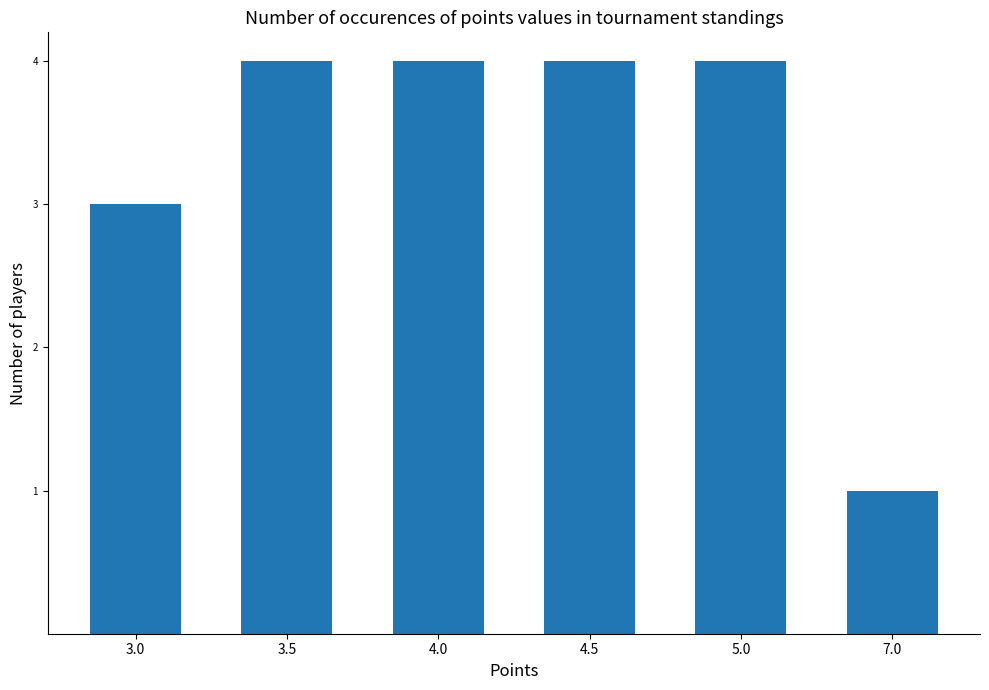

How many series are shown in this chart?

1